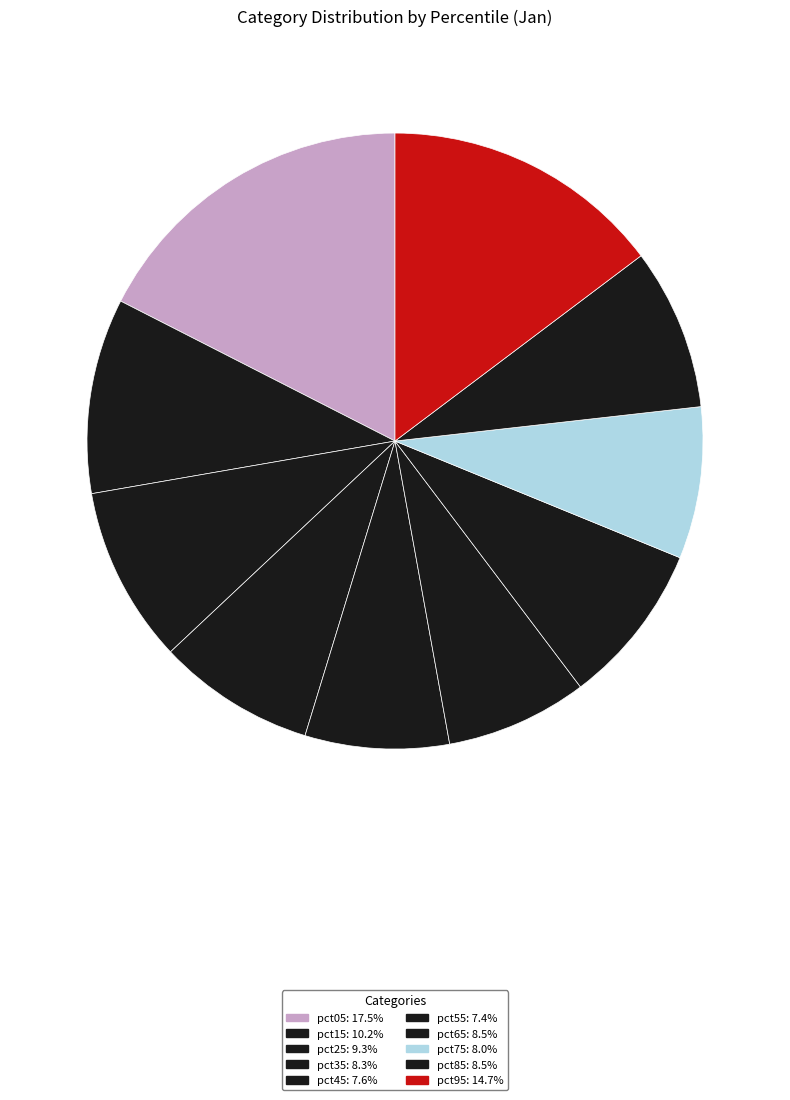

Does any single category account for the majority?

No